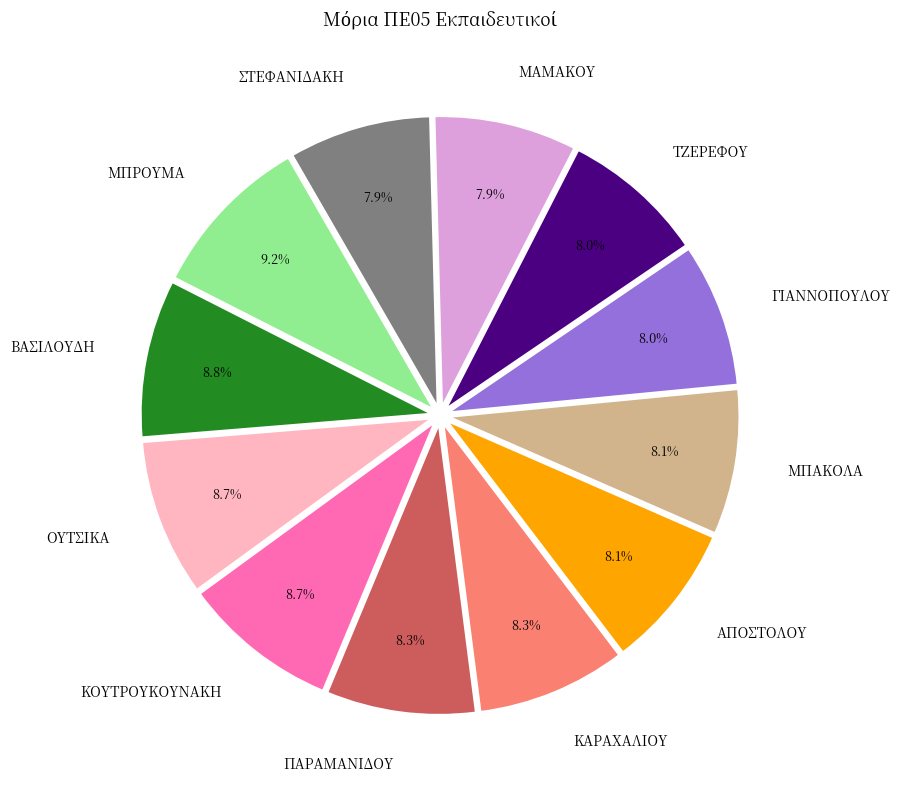

Combined, what portion of the pie is ΚΟΥΤΡΟΥΚΟΥΝΑΚΗ and ΜΠΡΟΥΜΑ?

17.9%